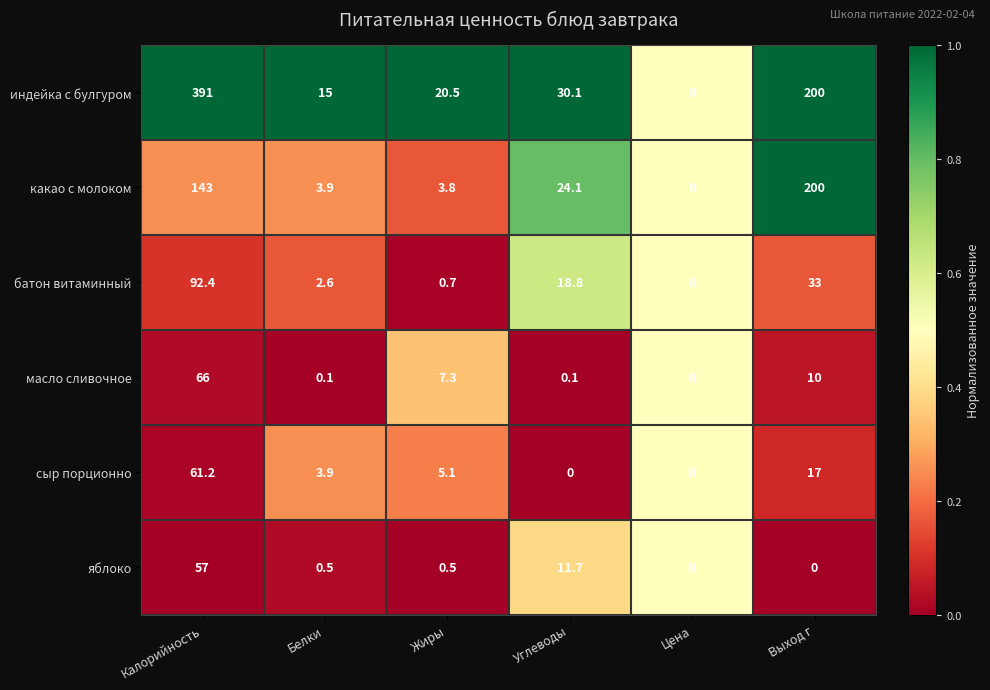

What is the difference between the maximum and minimum values in the сыр порционно series?

61.2